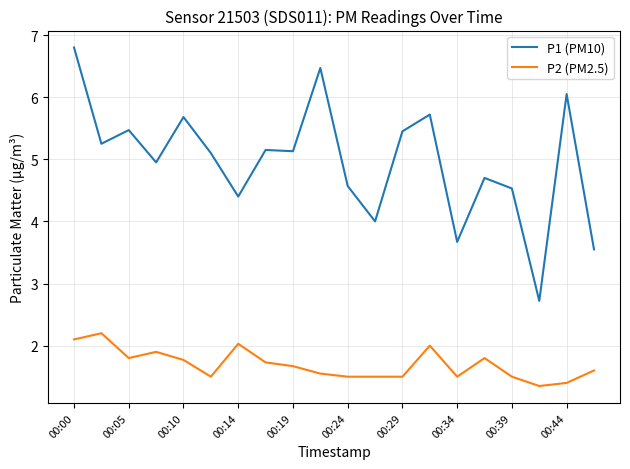

List the series in order of their overall mean, highest first.

P1 (PM10), P2 (PM2.5)